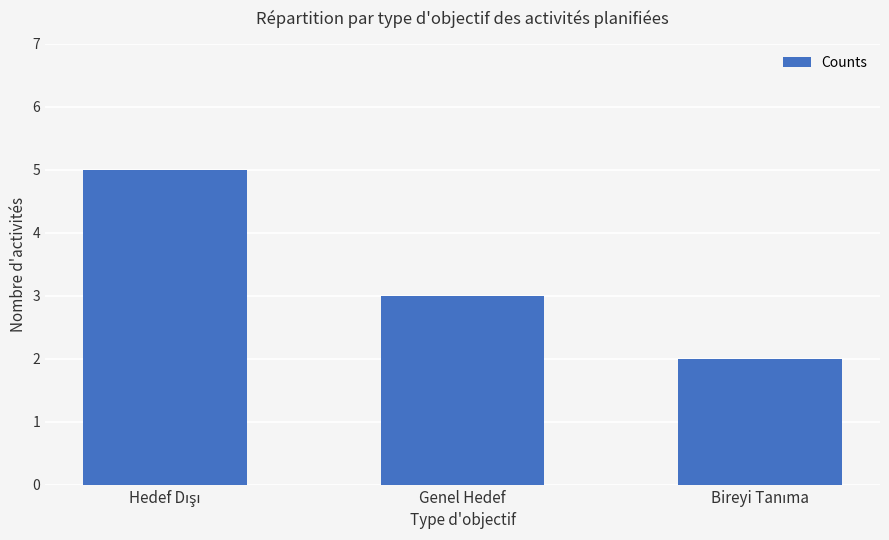

What is the difference between the maximum and minimum values?

3